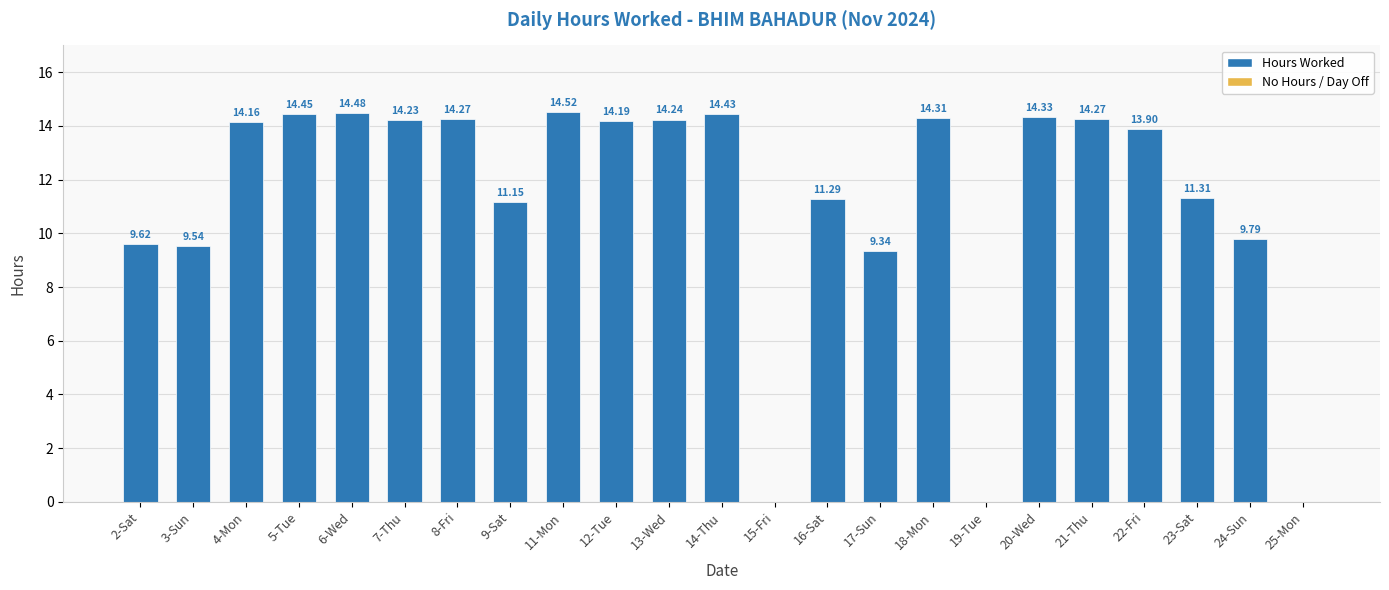

Where does the data first go above 14?

4-Mon